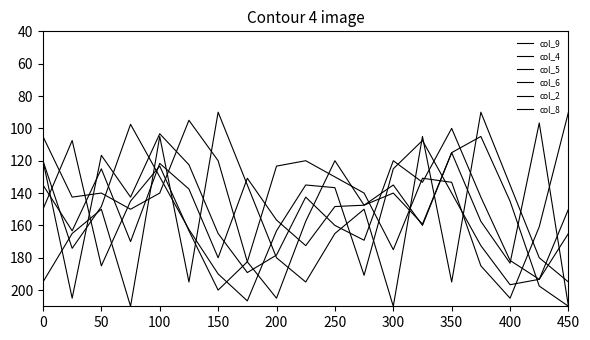

At how many categories does at least one series exceed 121?

19